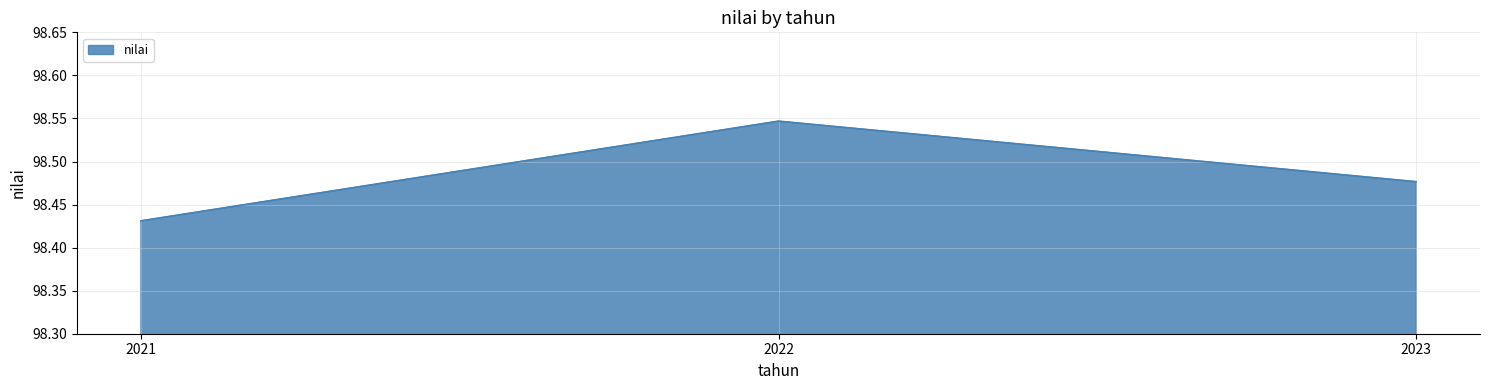

At which category does the chart reach its peak across all series?

2022